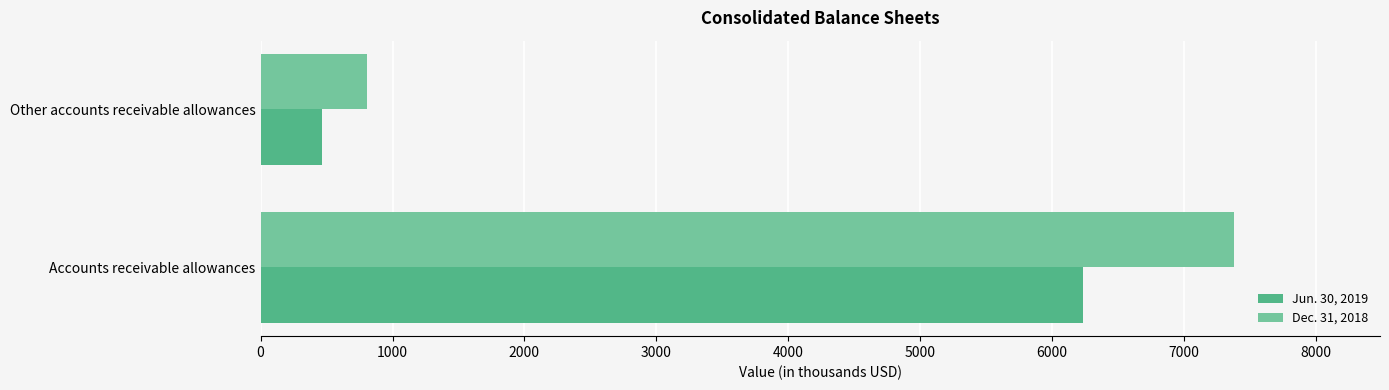

Is it true that Dec. 31, 2018 equals 806 at Other accounts receivable allowances?

True